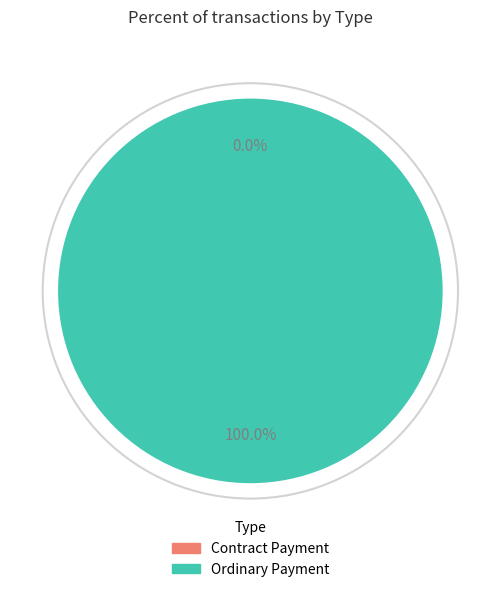

How many slices are in this pie chart?

2